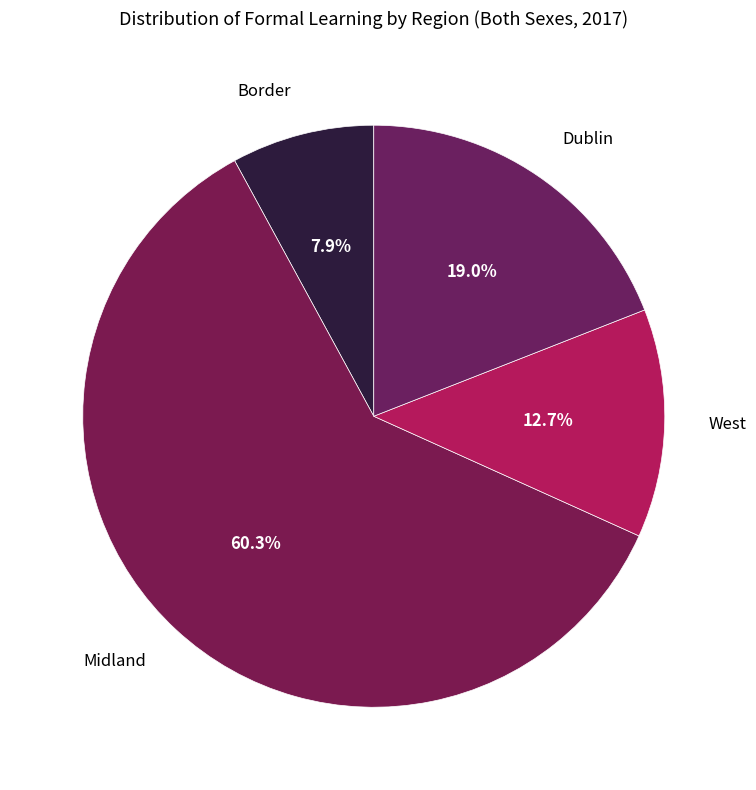

Is the sum of Border and West greater than half?

No